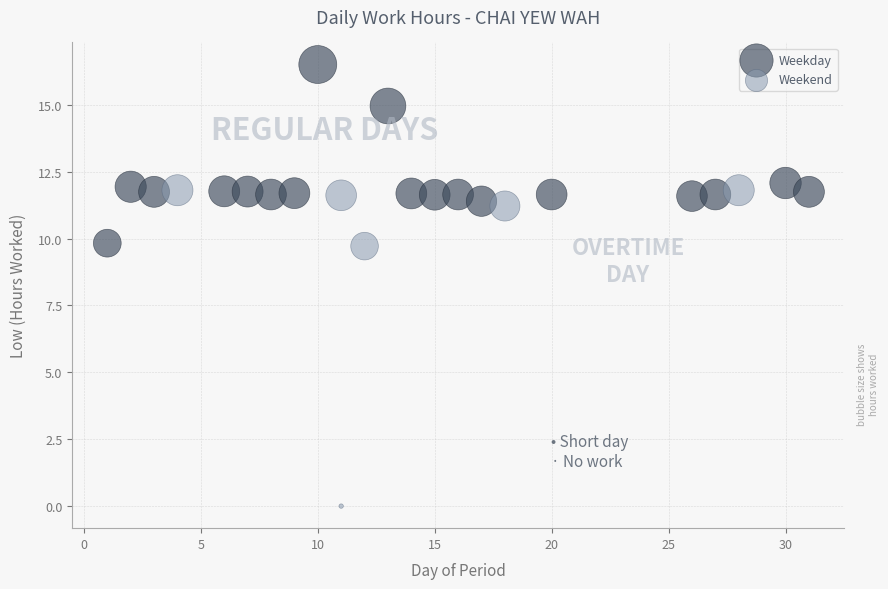

Which series reaches the maximum Y coordinate?

Weekday